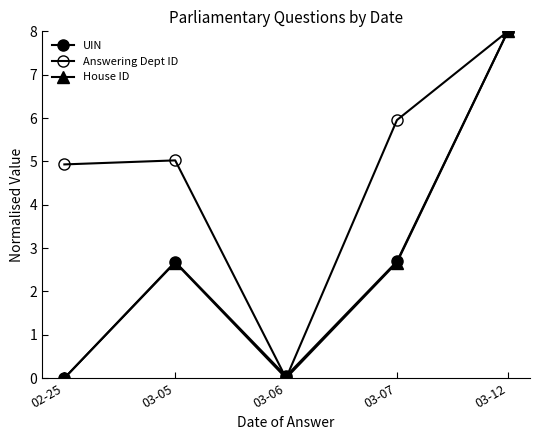

Where does the House ID series first go above 2?

03-05